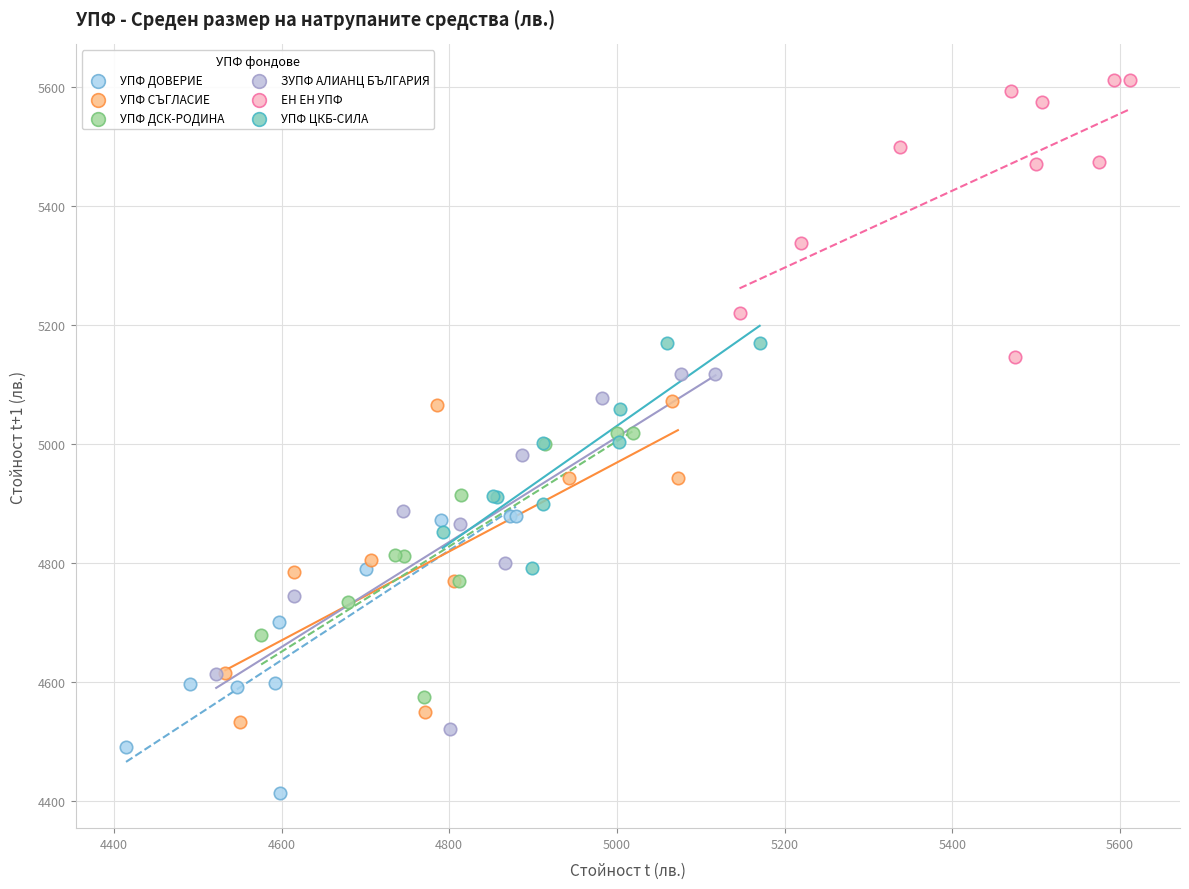

Which series contains the highest Y value?

ЕН ЕН УПФ